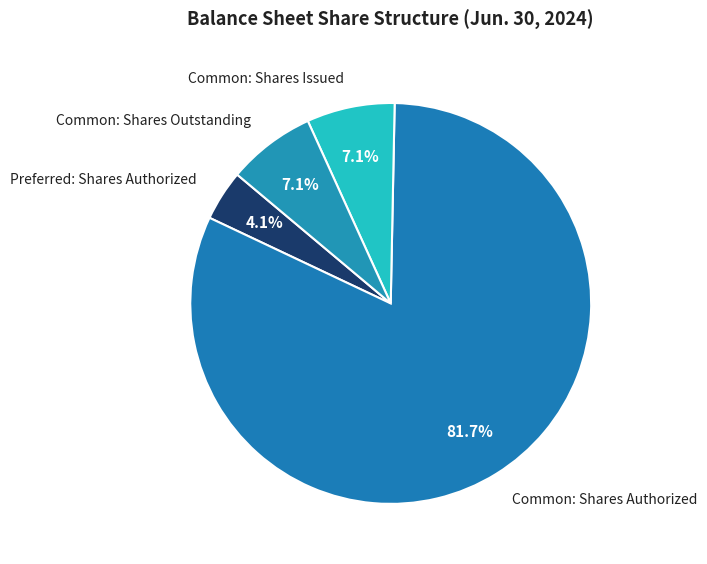

Combined, do Common: Shares Outstanding and Preferred: Shares Authorized account for over 50%?

No